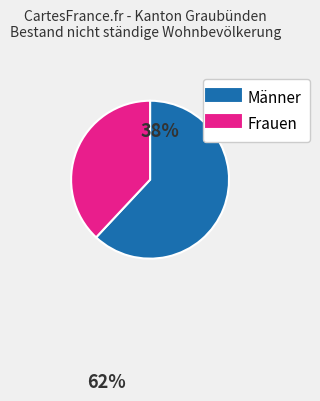

Count the number of slices in the pie.

2